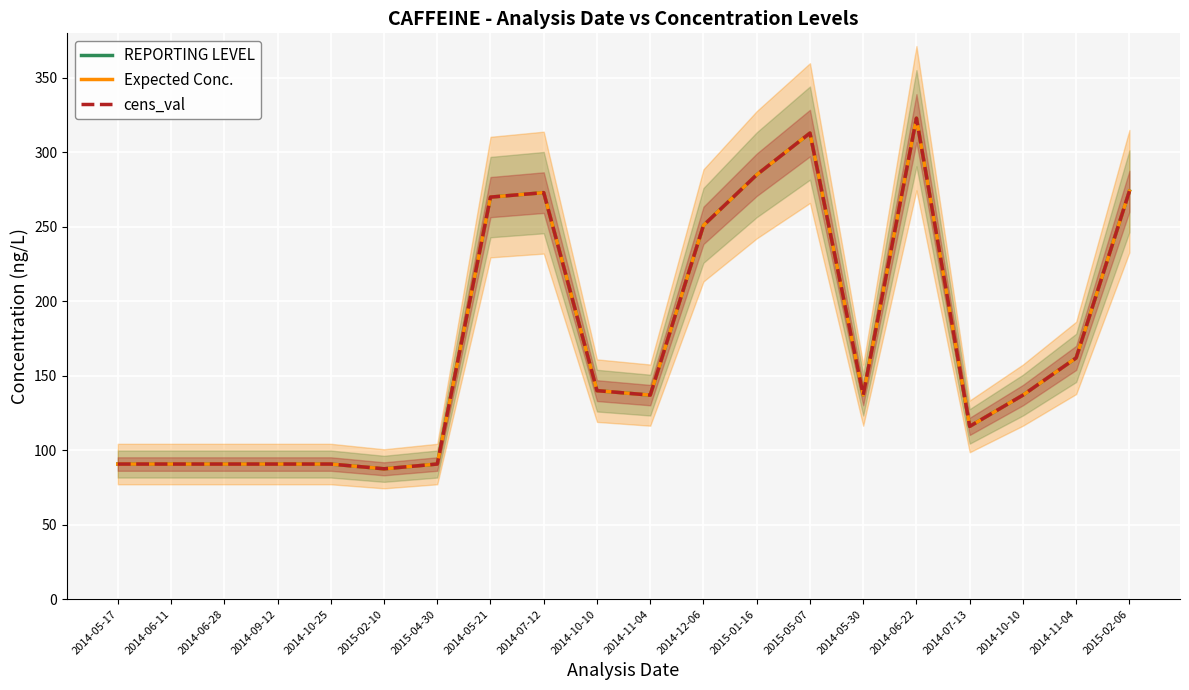

Is this an area chart (filled region under the line)?

No